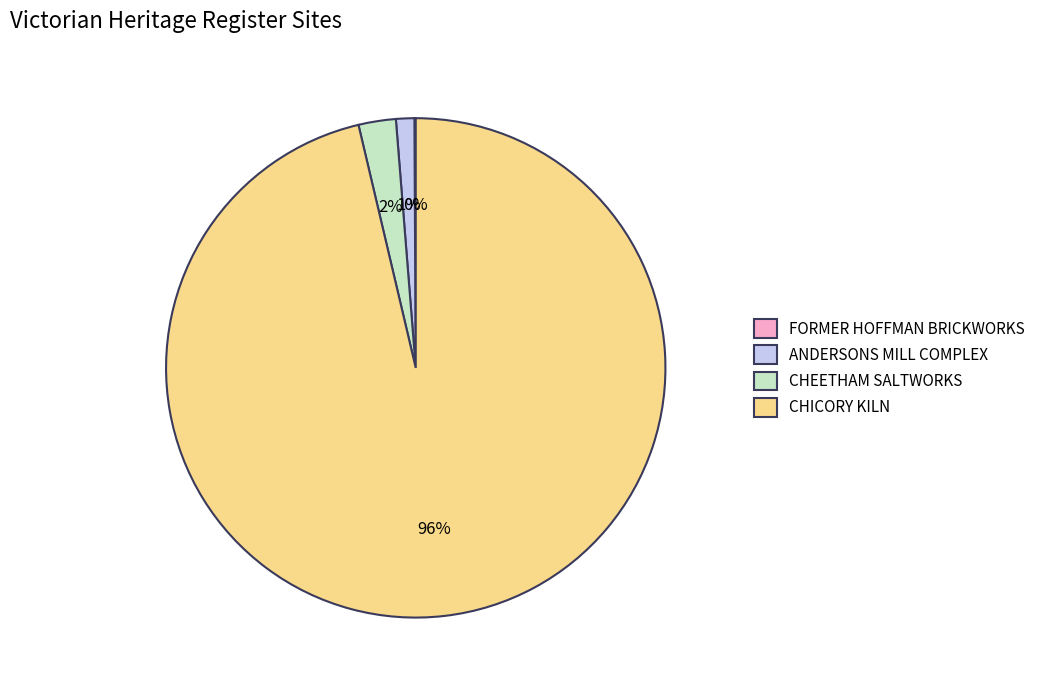

To the nearest percent, what is the average slice percentage?

25%